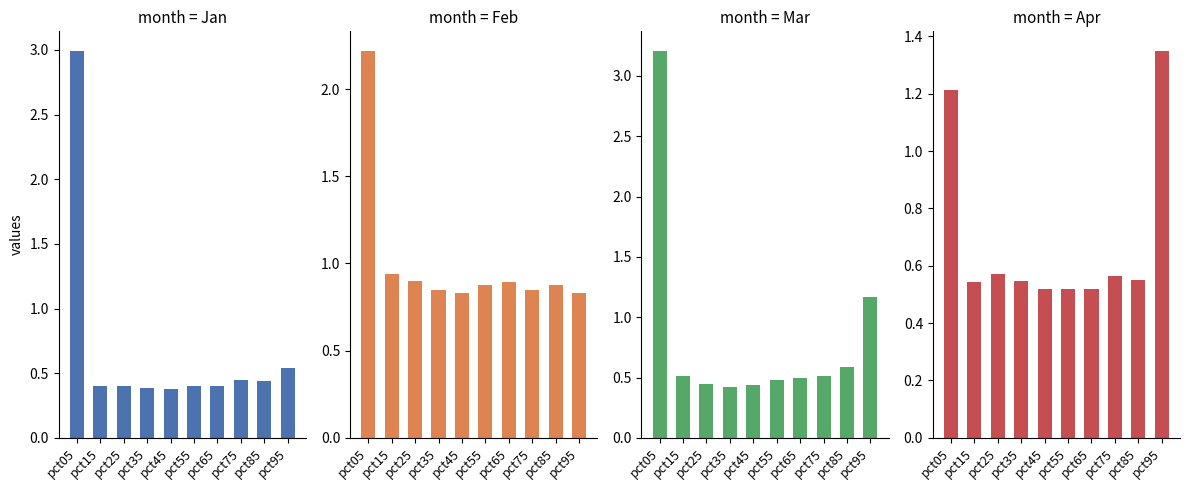

At which label is Feb closest to 1?

pct15